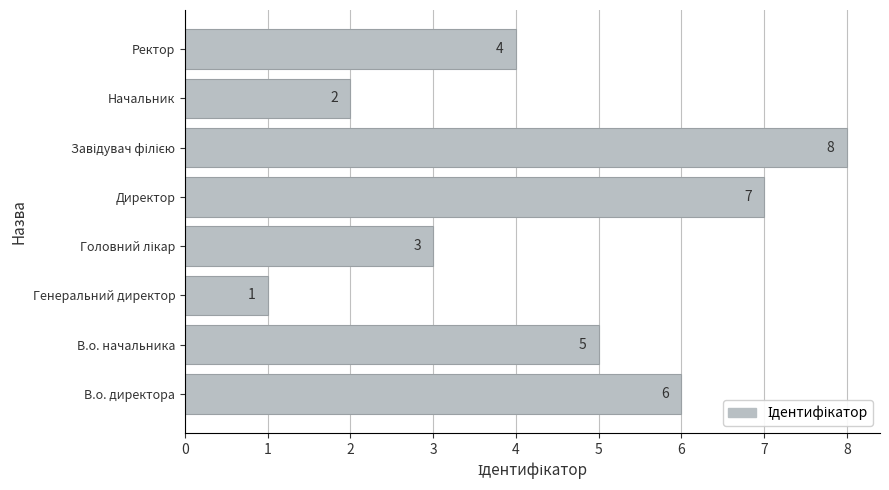

True or false: the data shows 3 at Директор.

False